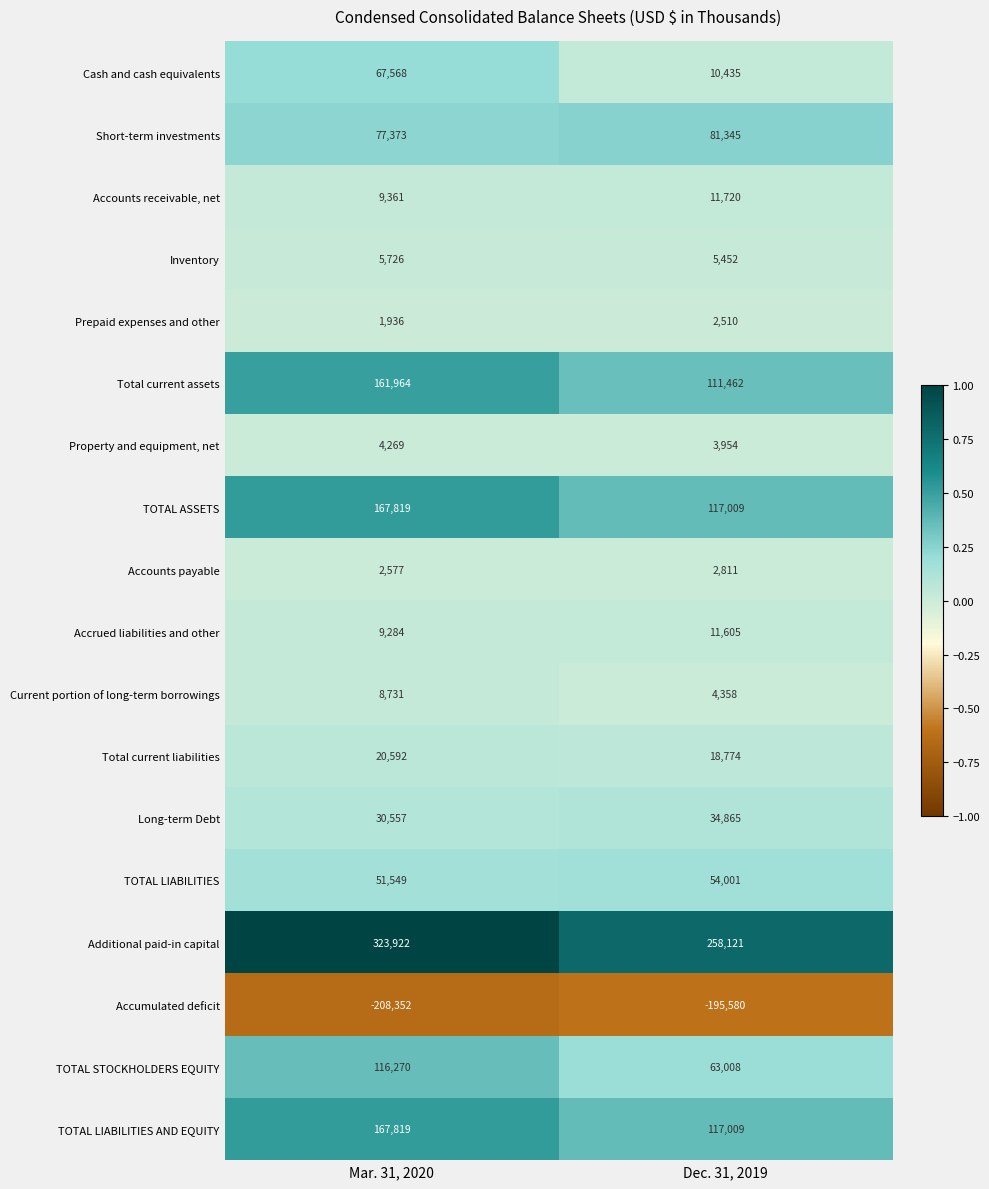

At which label is Short-term investments closest to 79359?

Mar. 31, 2020